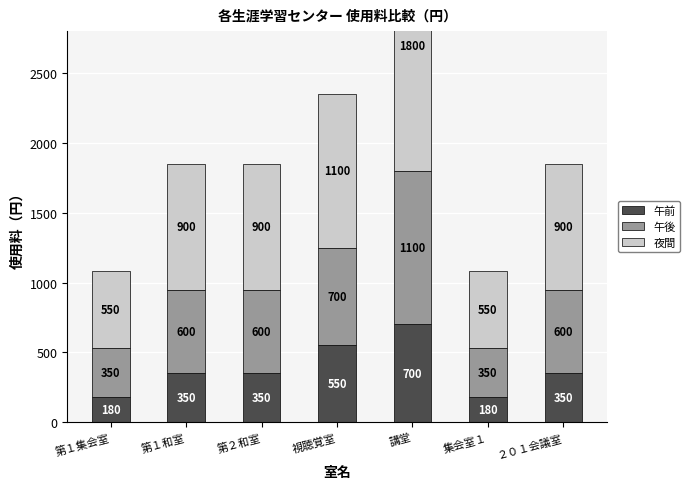

Reading left to right, transcribe all the data shown in this chart.

午前: 180	350	350	550	700	180	350
午後: 350	600	600	700	1100	350	600
夜間: 550	900	900	1100	1800	550	900